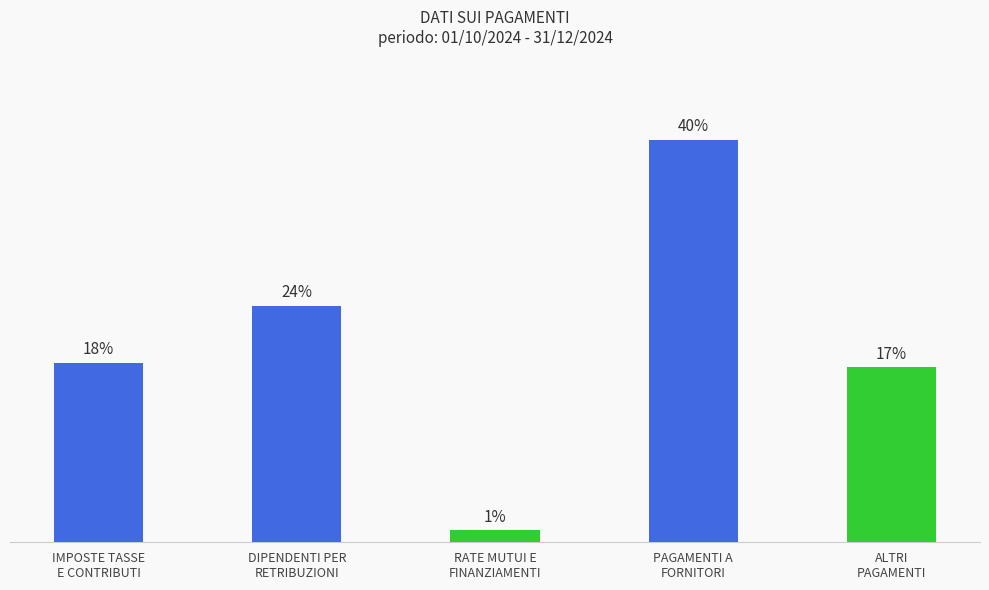

Are the bars horizontal?

No